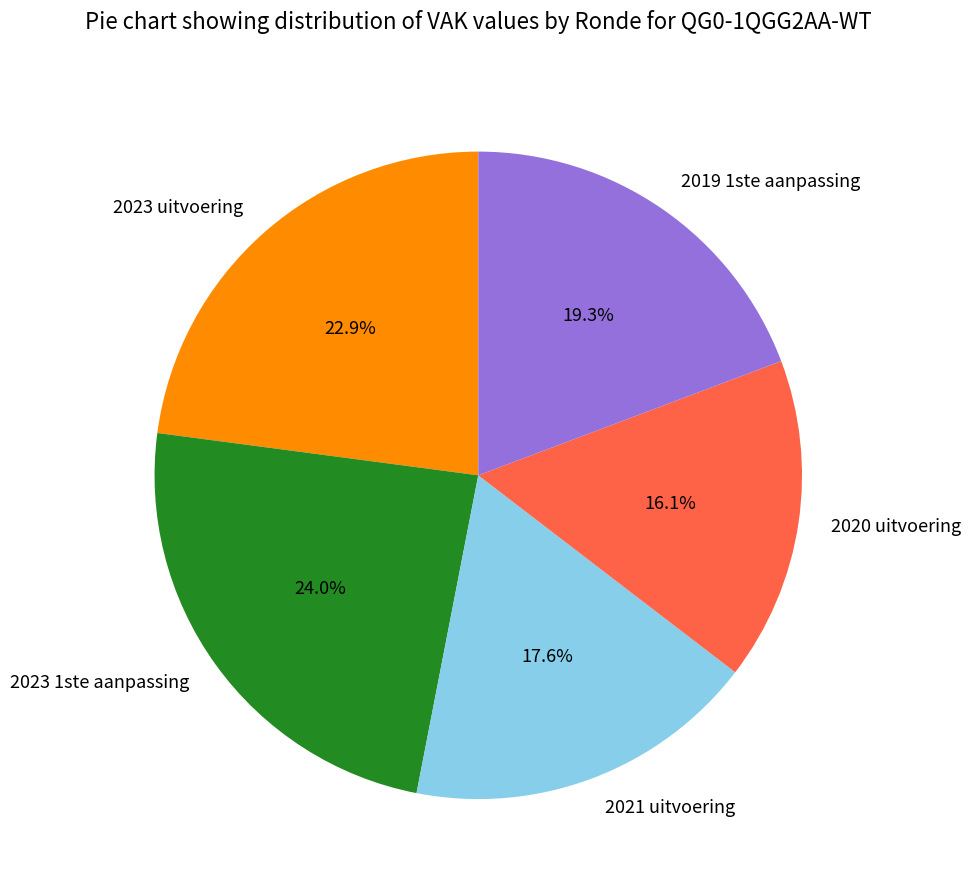

What is the largest slice in the pie chart?

2023 1ste aanpassing